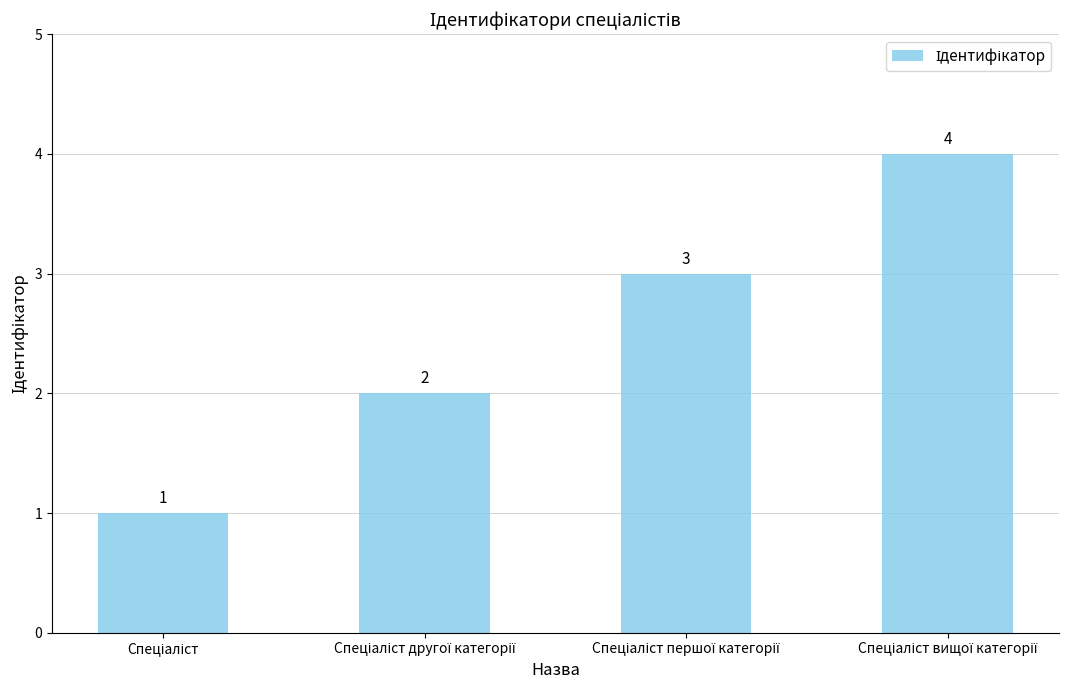

What is the greatest value displayed?

4